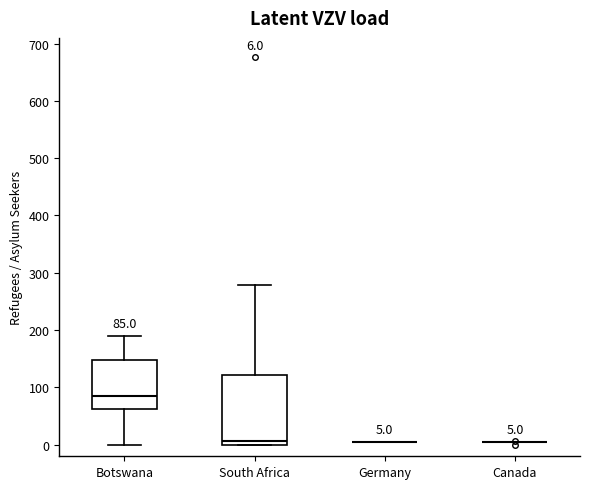

Comparing the boxes themselves (not the whiskers), which one is the tallest?

South Africa